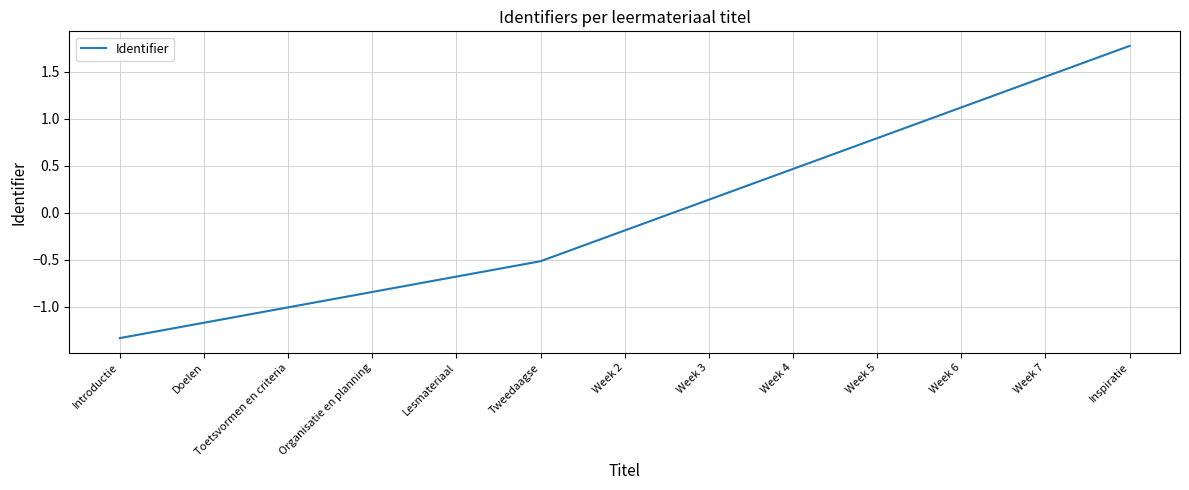

Rank the categories by value from highest to lowest.

Inspiratie, Week 7, Week 6, Week 5, Week 4, Week 3, Week 2, Tweedaagse, Lesmateriaal, Organisatie en planning, Toetsvormen en criteria, Doelen, Introductie